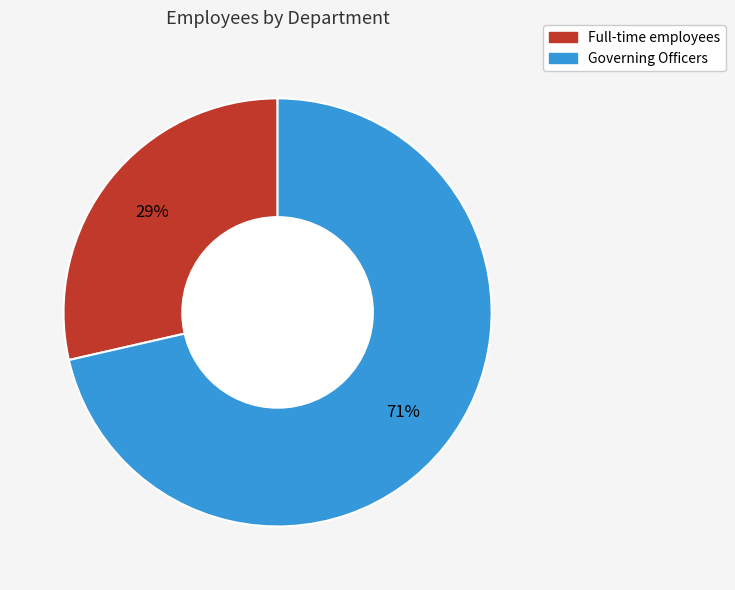

Which slice represents more than half of the pie?

Governing Officers